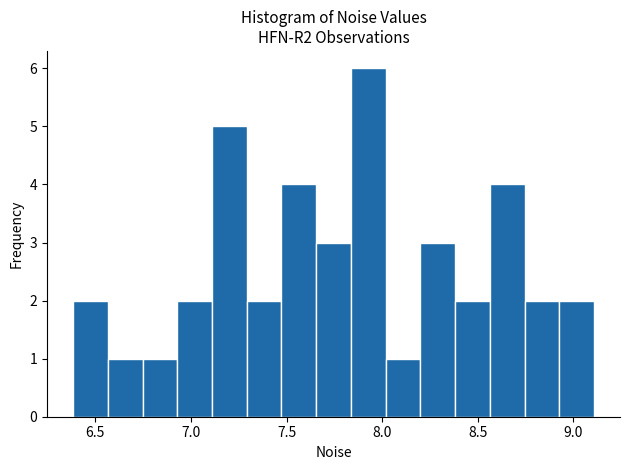

Around what value on the x-axis is the tallest bar? Give the approximate position of its centre, as read against the axis.

7.95